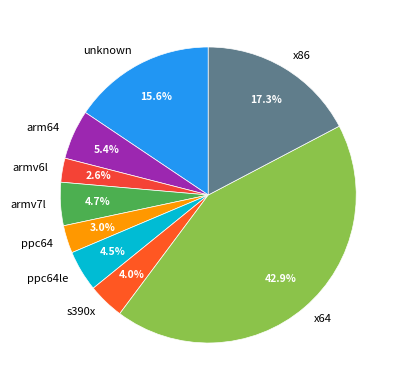

Between x64 and ppc64le, which is larger?

x64